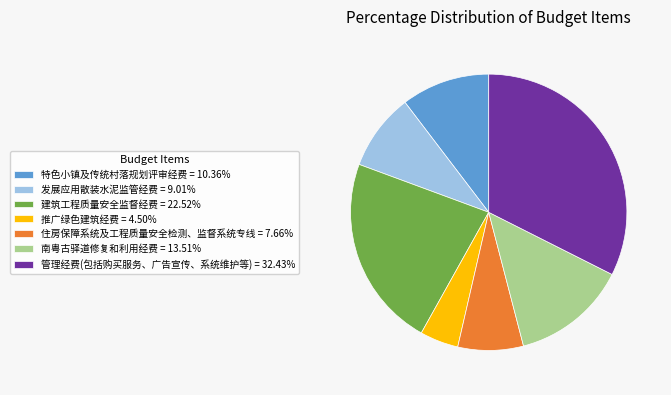

Is there any slice that represents more than half of the pie?

No